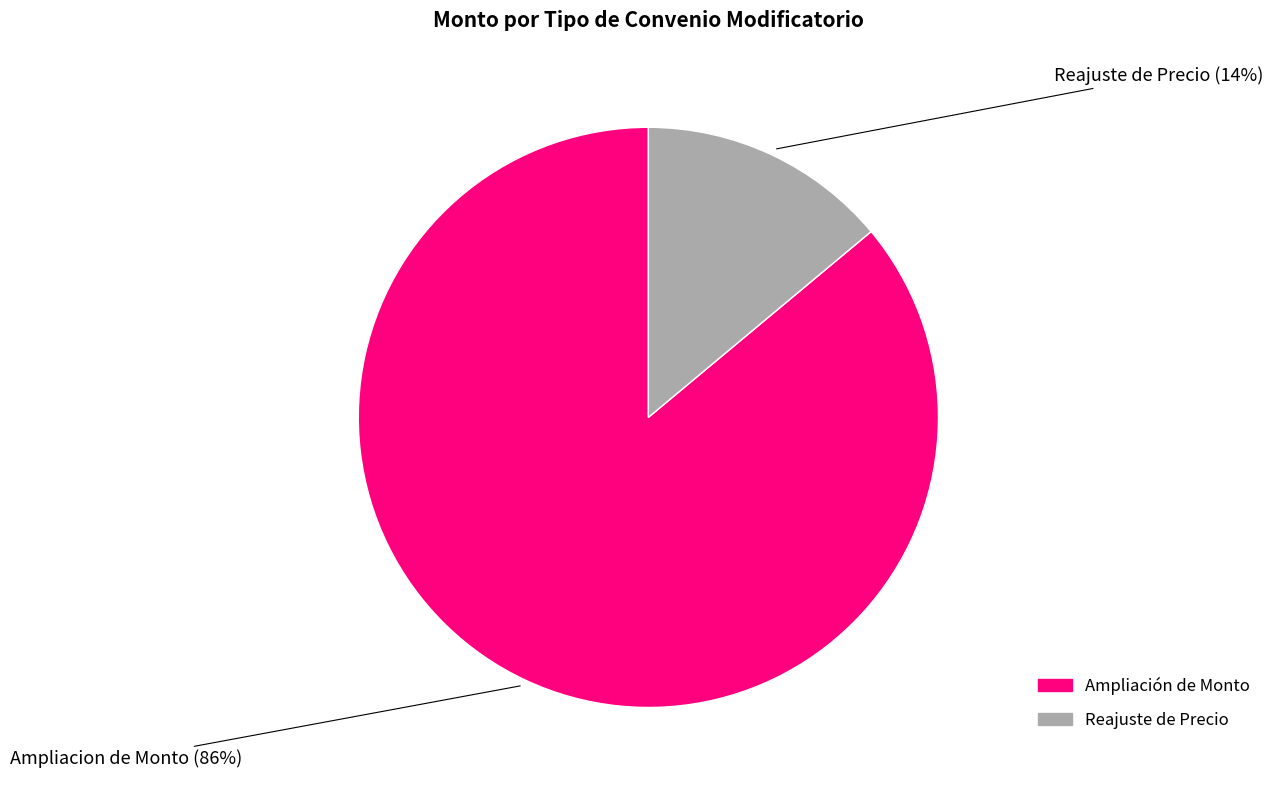

To the nearest percent, what is the difference between the largest and smallest slice percentages?

72%